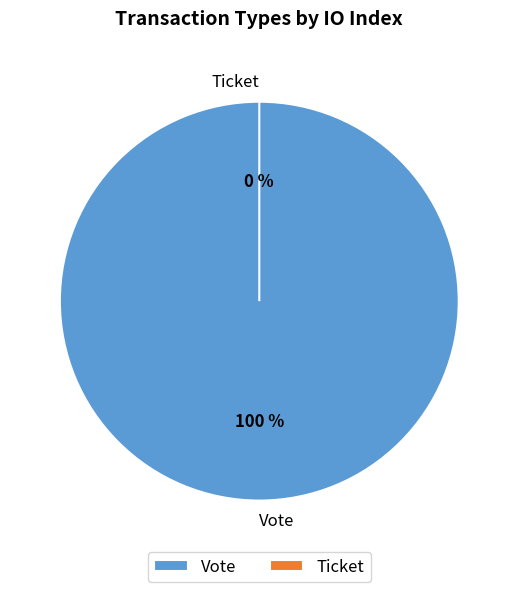

How many segments does this pie chart have?

2